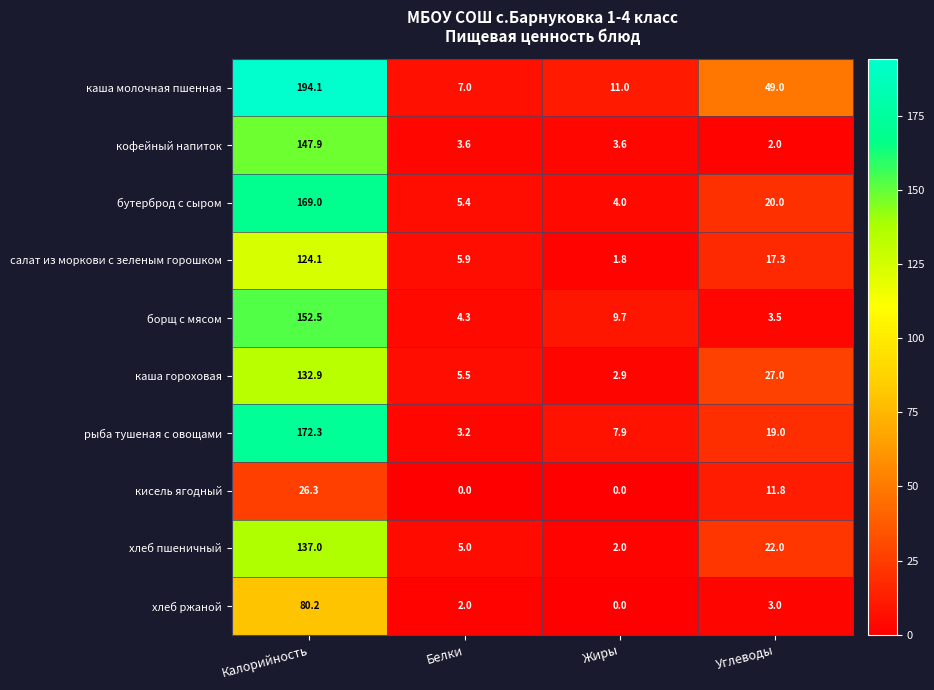

Which series has the widest spread of values?

каша молочная пшенная